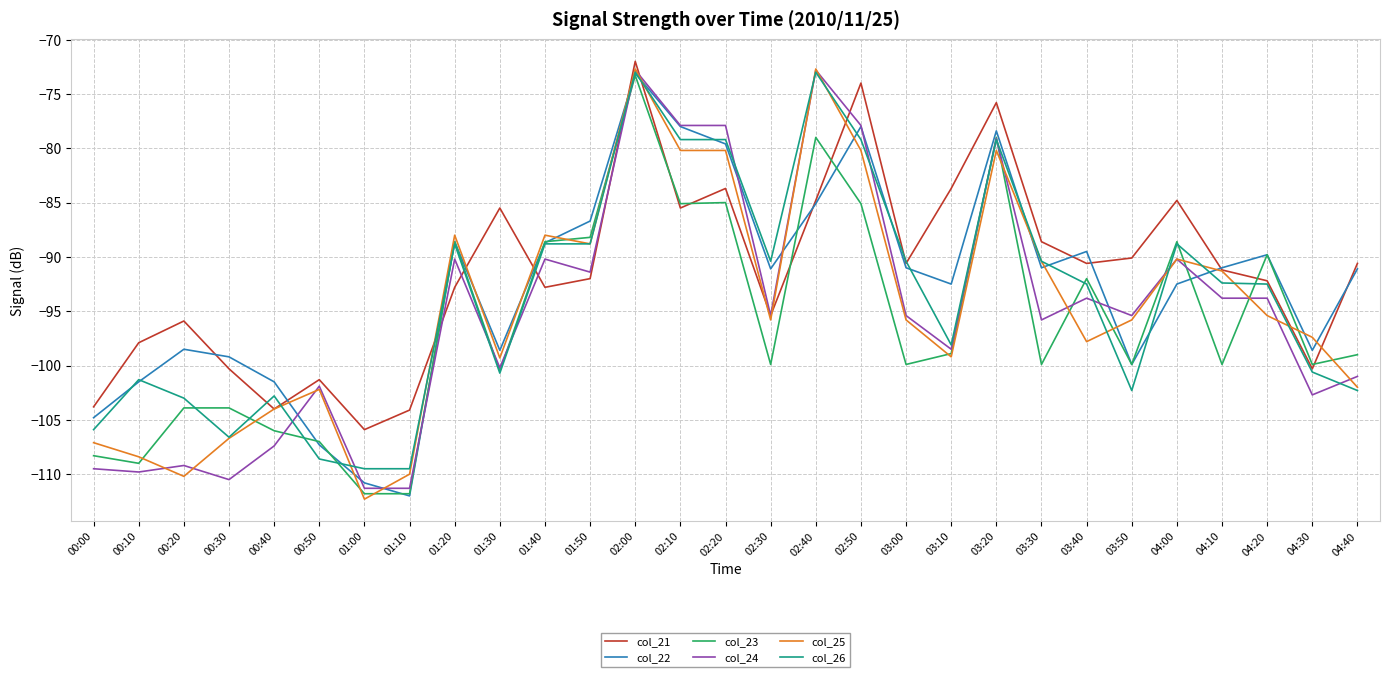

What is the average value of the col_21 series?

-91.4